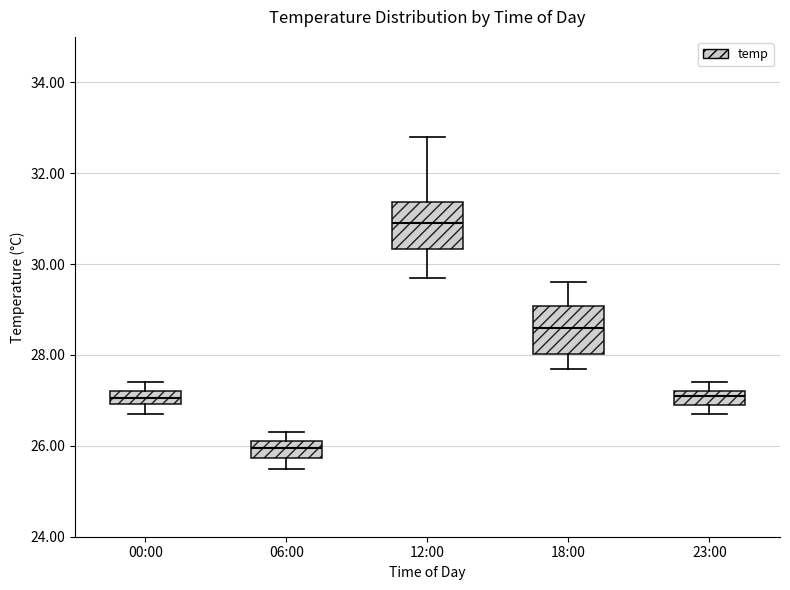

Where does the lower whisker of the box for 06:00 end on the y-axis? The values are not printed on the chart, so give them approximately, as read against the axis.

25.6